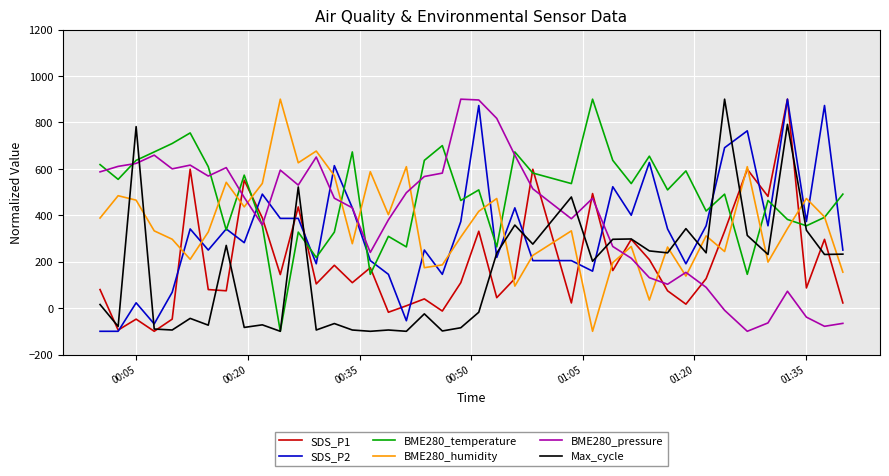

What are all the series names shown in the legend?

SDS_P1, SDS_P2, BME280_temperature, BME280_humidity, BME280_pressure, Max_cycle